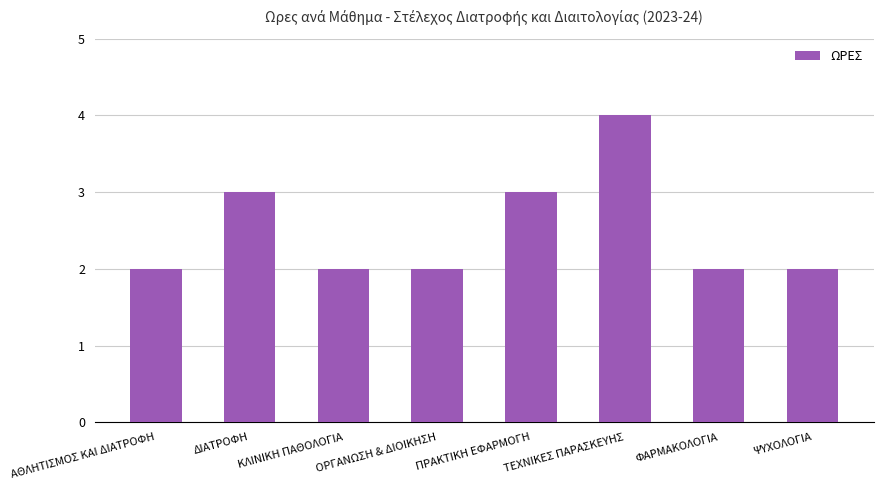

Count the number of data series in this chart.

1